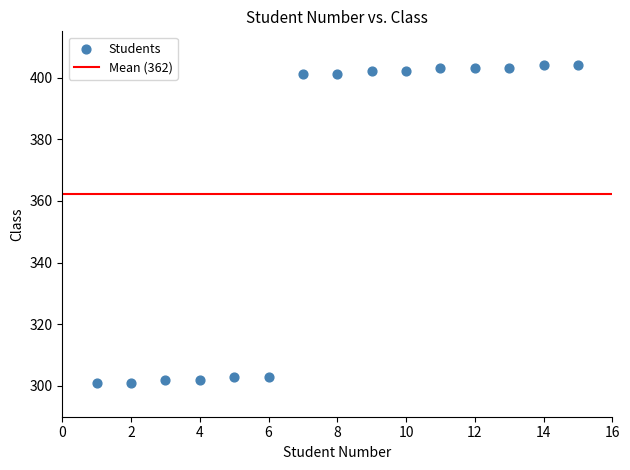

What is the range of X values (max minus min)?

14